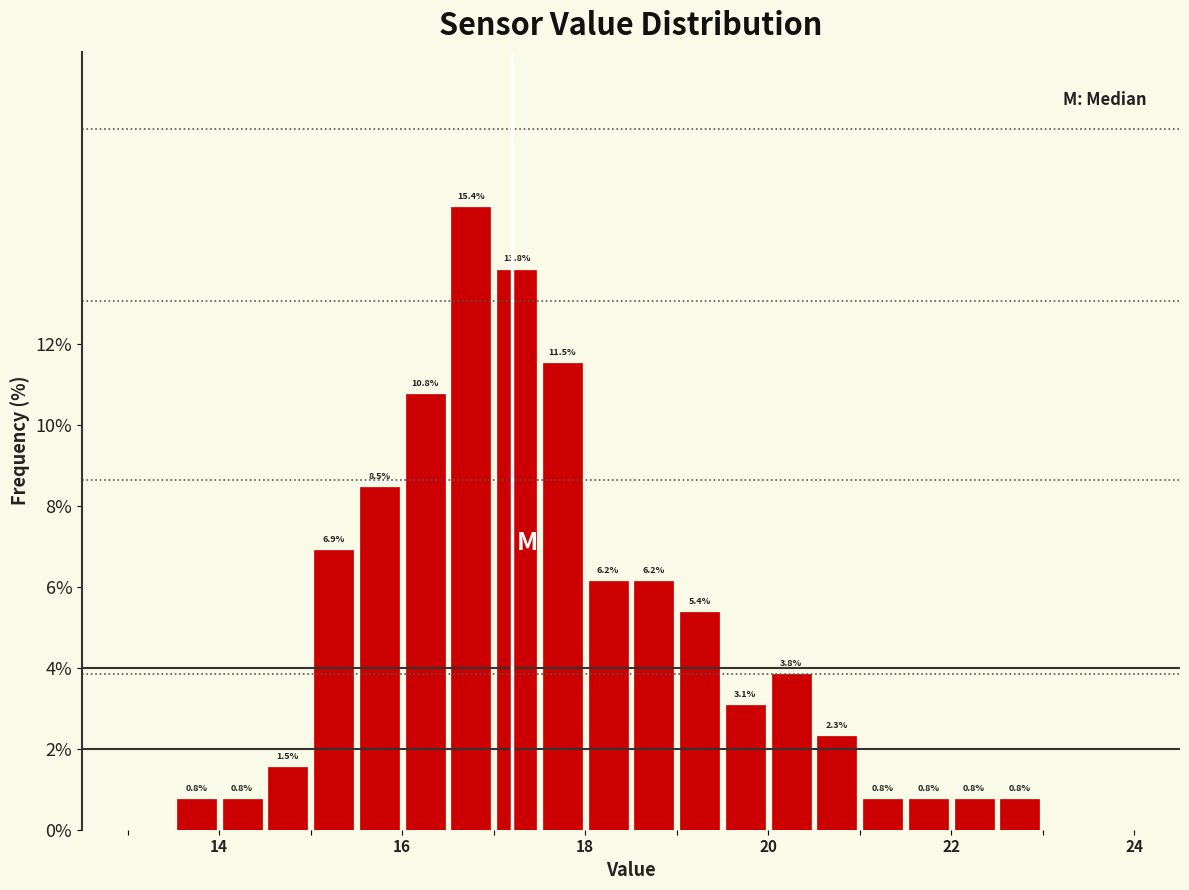

Around what value on the x-axis is the tallest bar? Give the approximate position of its centre, as read against the axis.

16.8